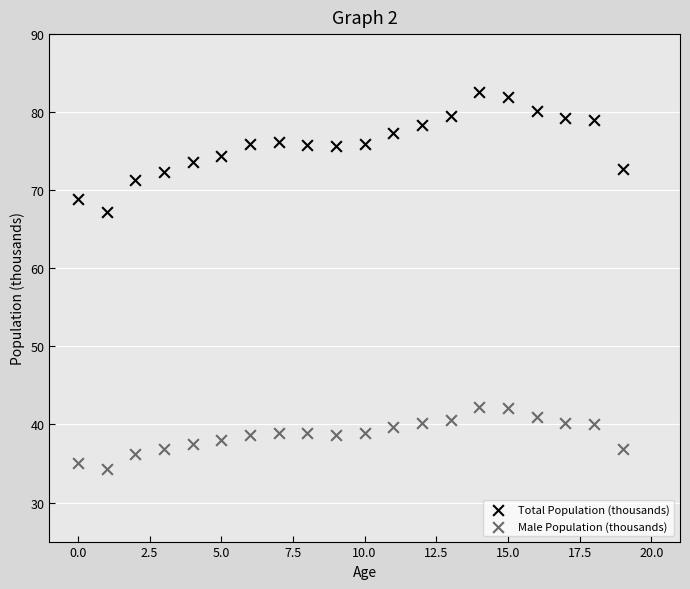

Across all data points, what is the range of Y values (max minus min)?

48.2